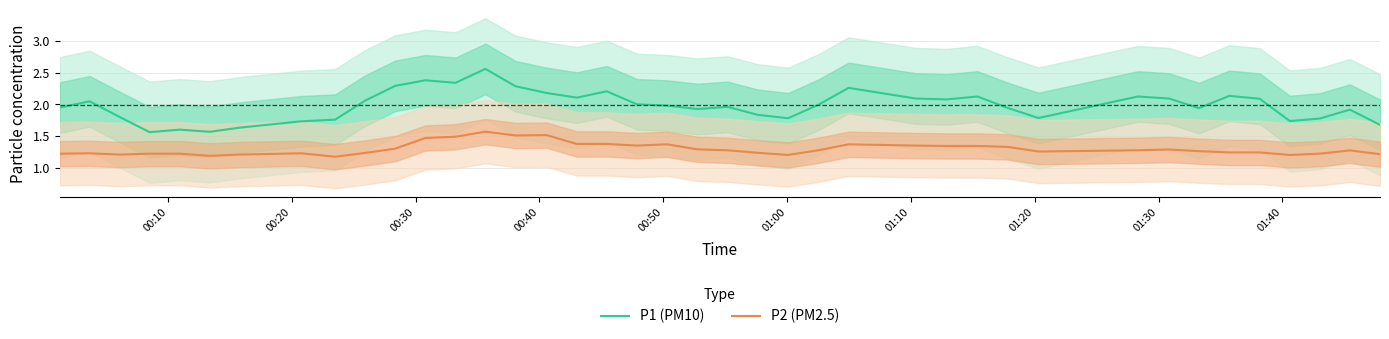

True or false: P2 (PM2.5) and P1 (PM10) cross at least once.

False